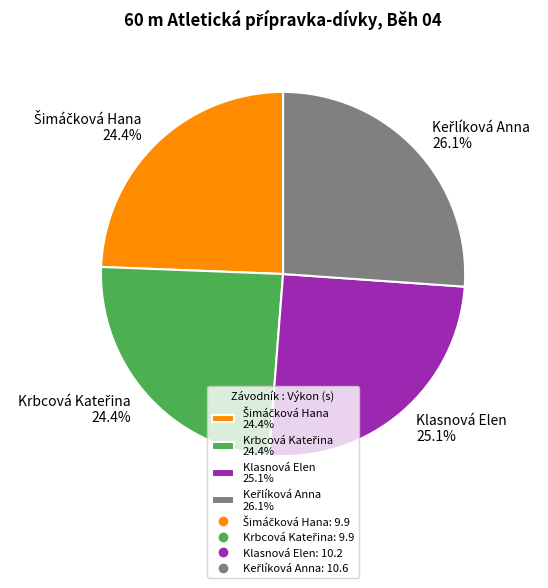

How many segments does this pie chart have?

4